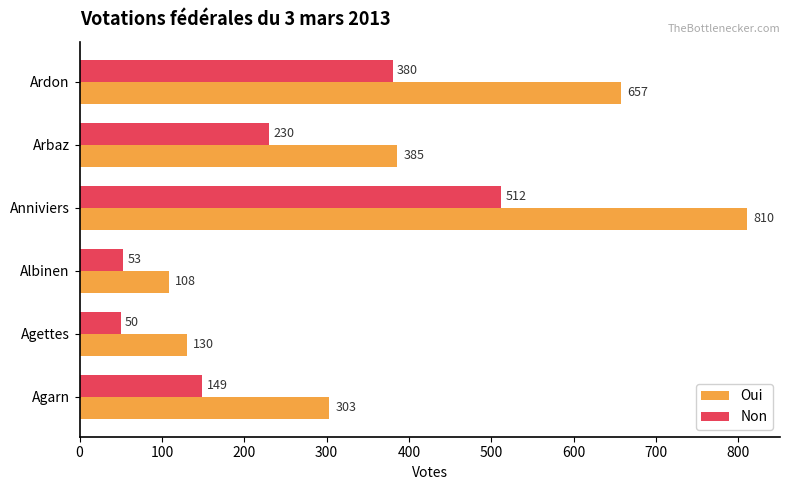

What is the difference between the Non values at Agarn and Arbaz?

81